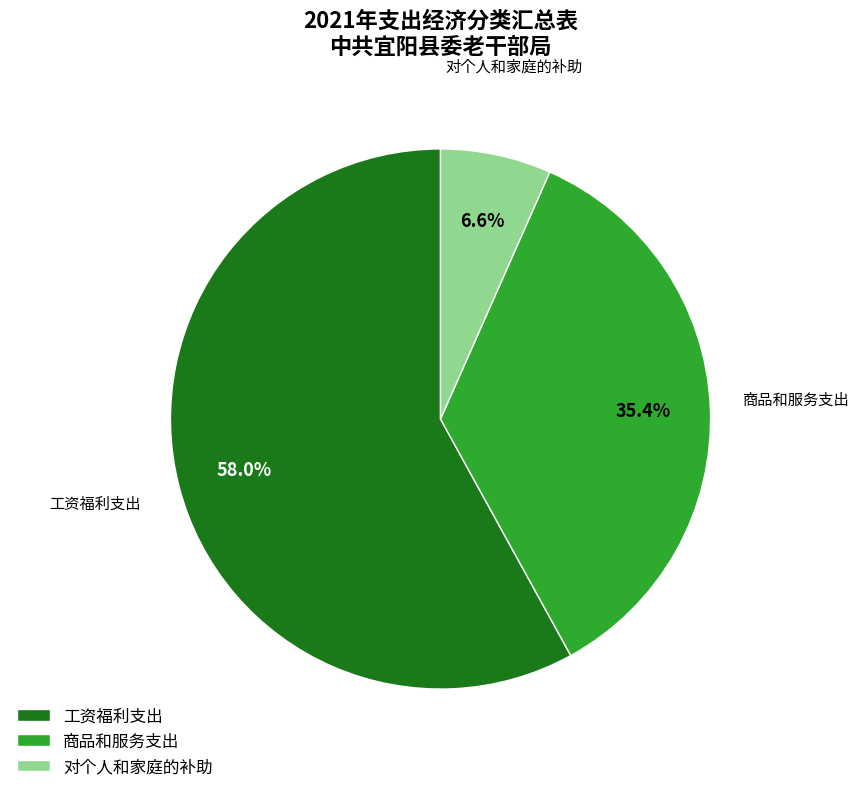

To the nearest percent, what is the average slice percentage?

33%